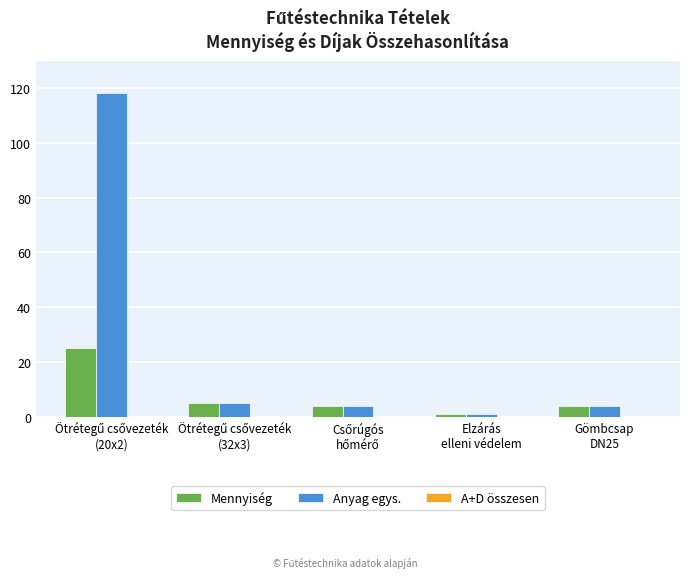

Rank the series by their average value, from highest to lowest.

Anyag egys., Mennyiség